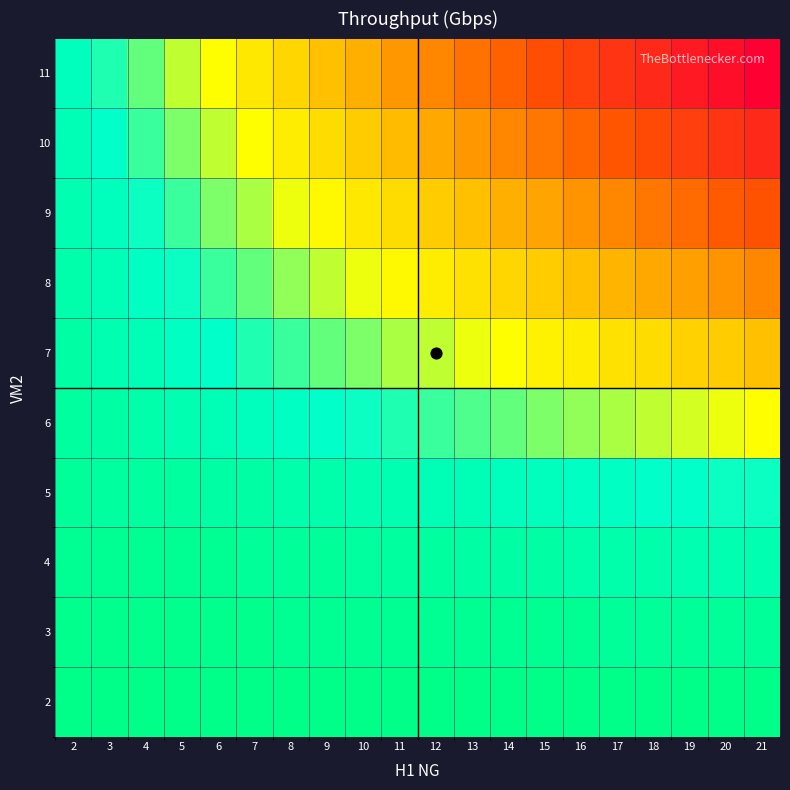

What is the total value across all series at 6?

121